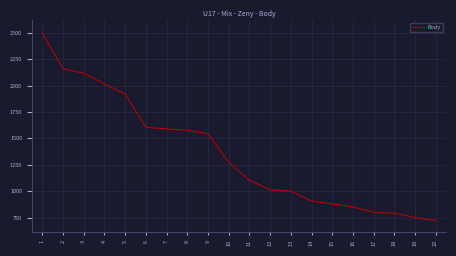

What is the ratio of the value at 20 to the value at 13?

0.7